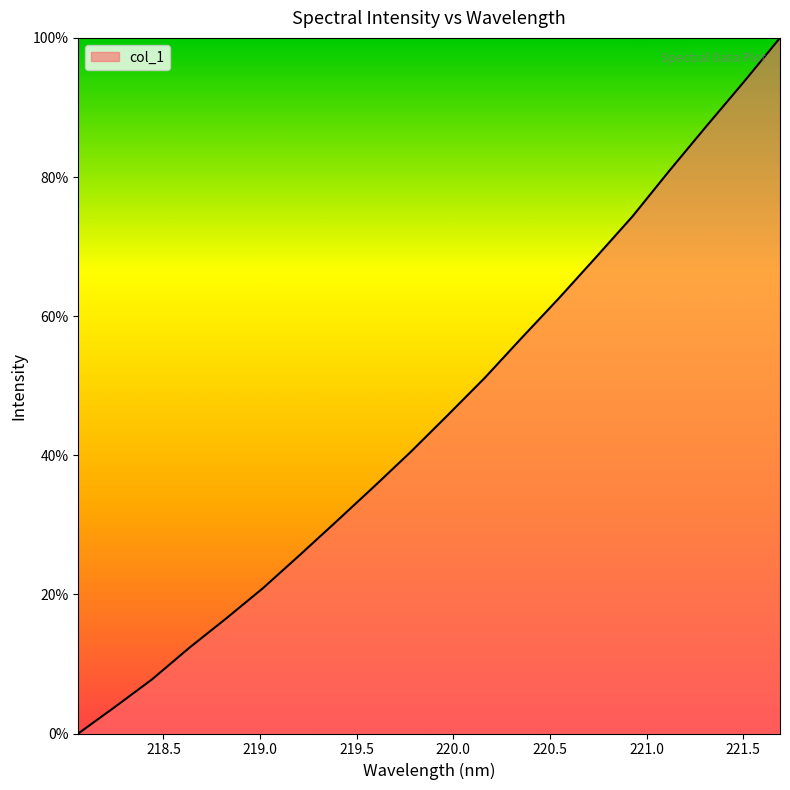

What is the maximum value shown in the chart?

100.0